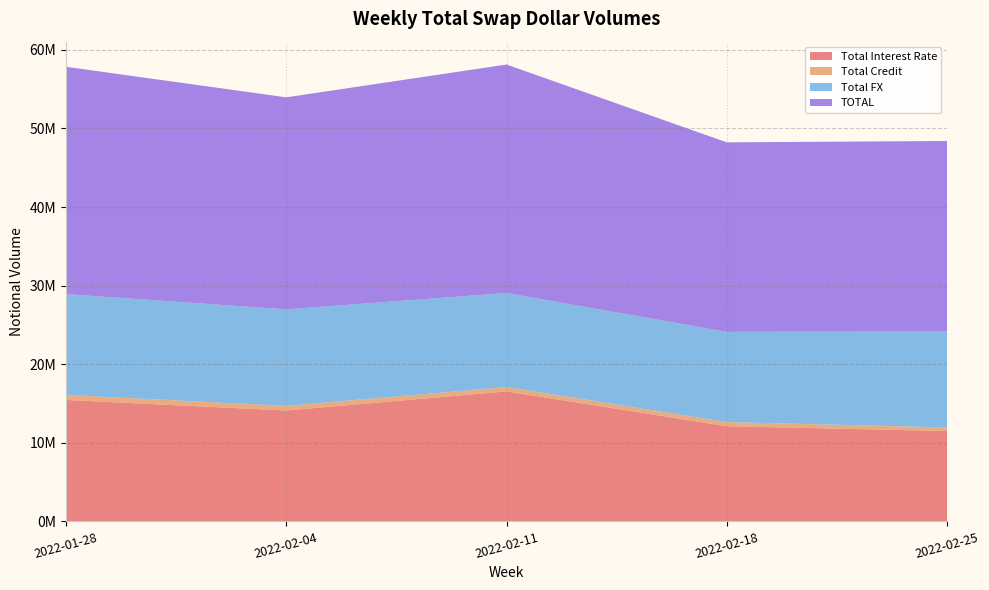

Reading left to right, what are all the values shown in this chart?

Total Interest Rate: 15452934	14105272	16540426	12107455	11495798
Total Credit: 640147	595508	556986	533551	460250
Total FX: 12826240	12274986	11966775	11471588	12242259
TOTAL: 28919320	26975766	29064186	24112594	24198307